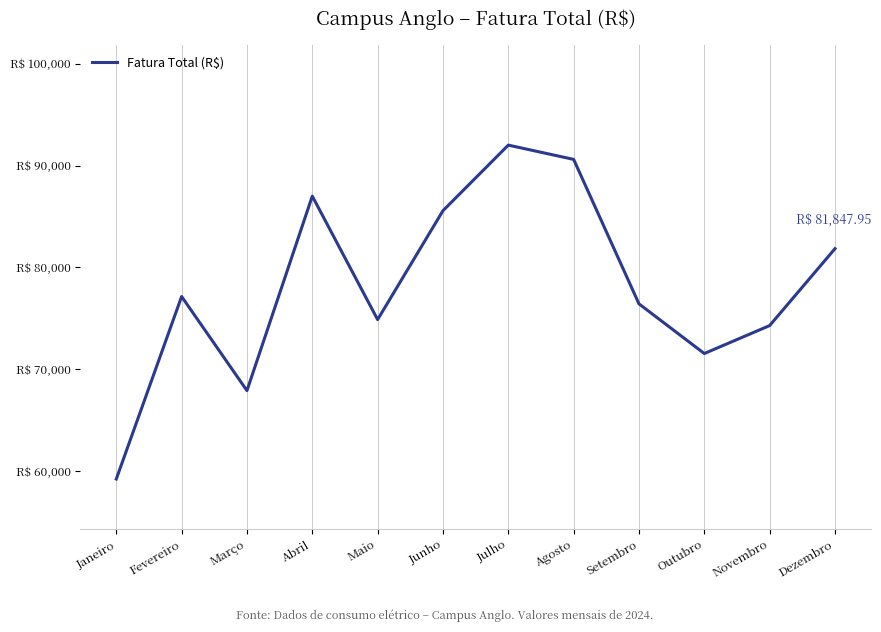

What is the smallest value displayed?

59241.6